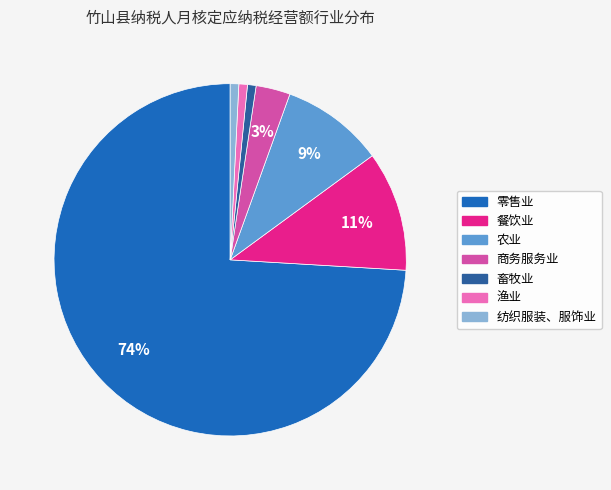

What is the largest slice in the pie chart?

零售业